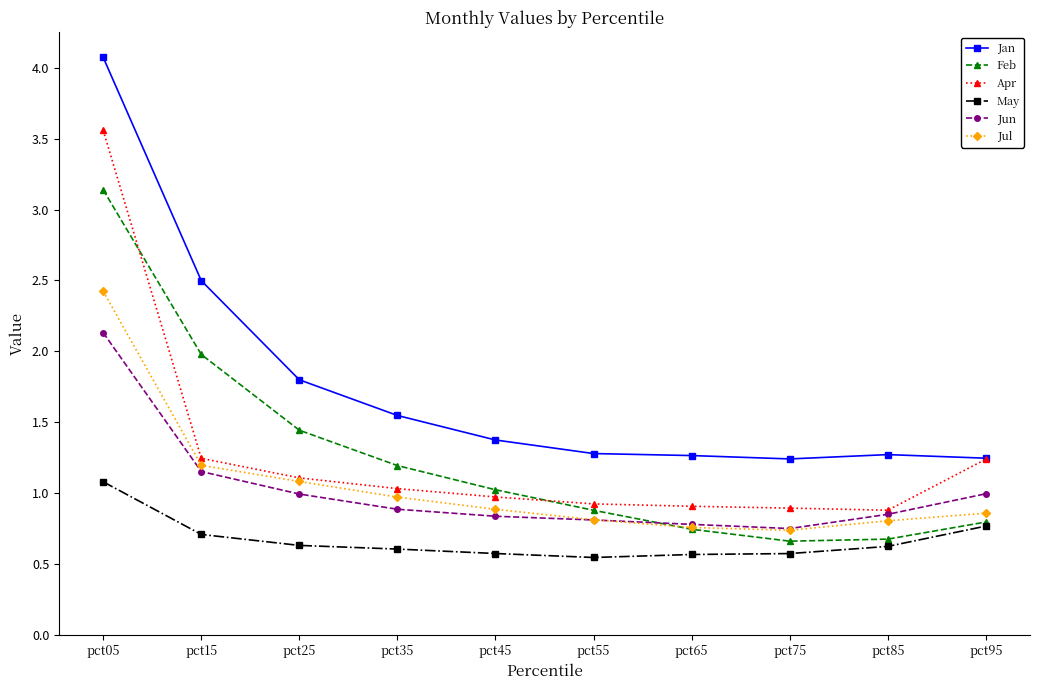

What is the greatest value displayed?

4.1